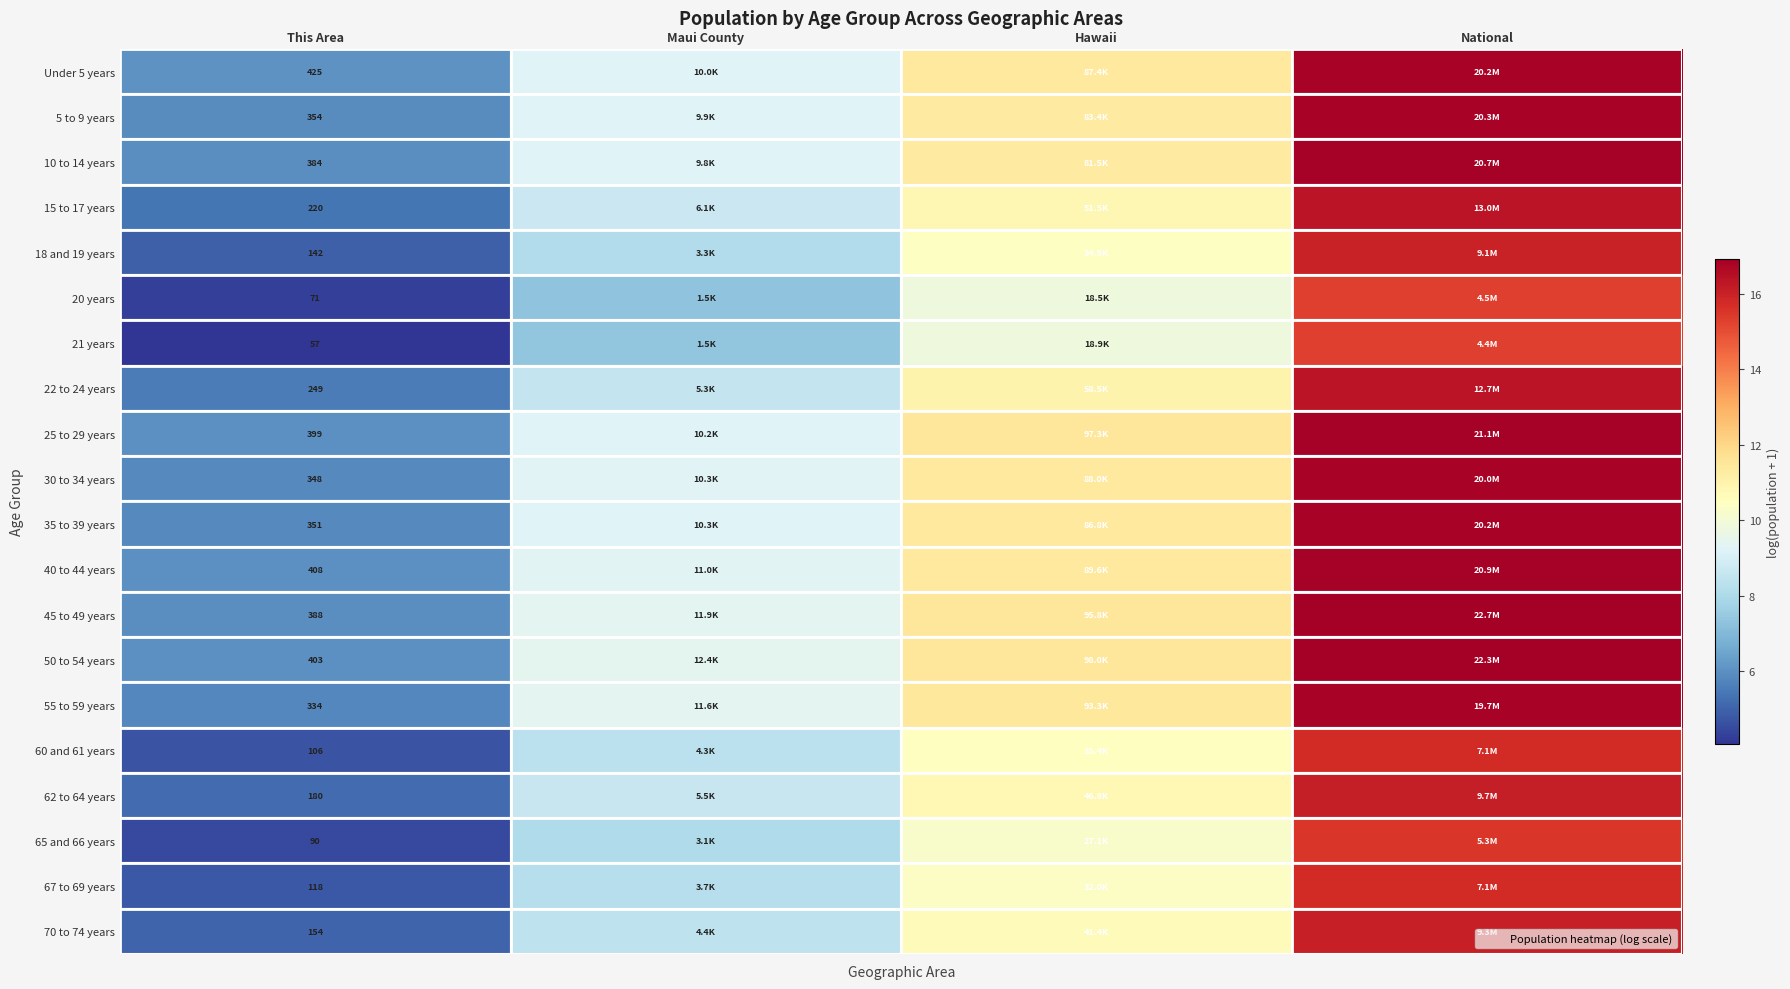

Is the value of 25 to 29 years at This Area greater than the value of 62 to 64 years at This Area?

Yes